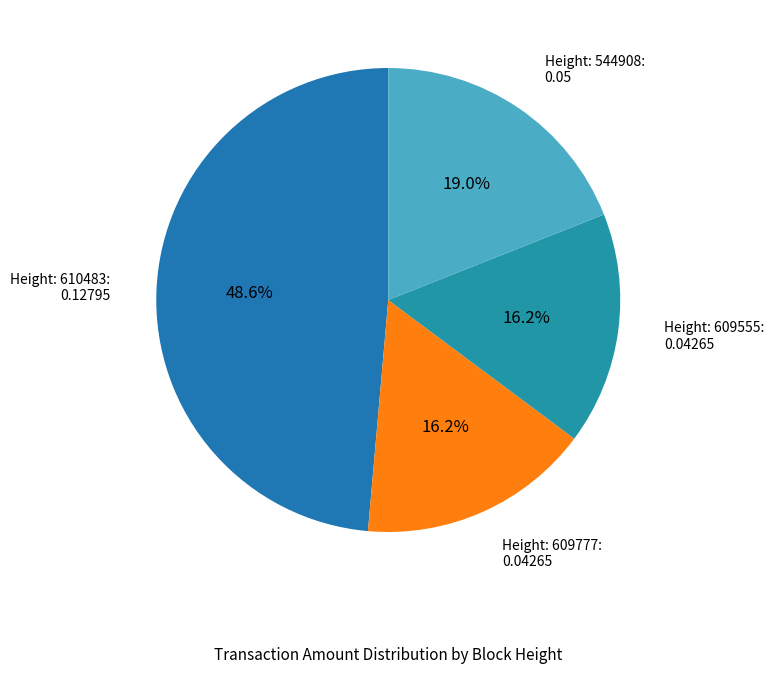

Does any single category account for the majority?

No